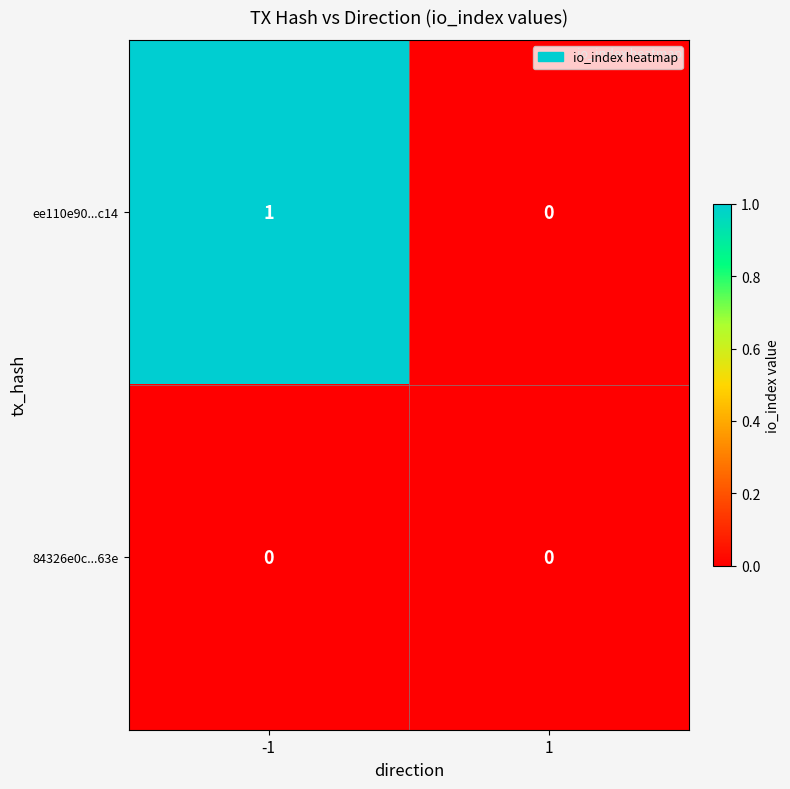

At which category is the sum across all series the highest?

-1